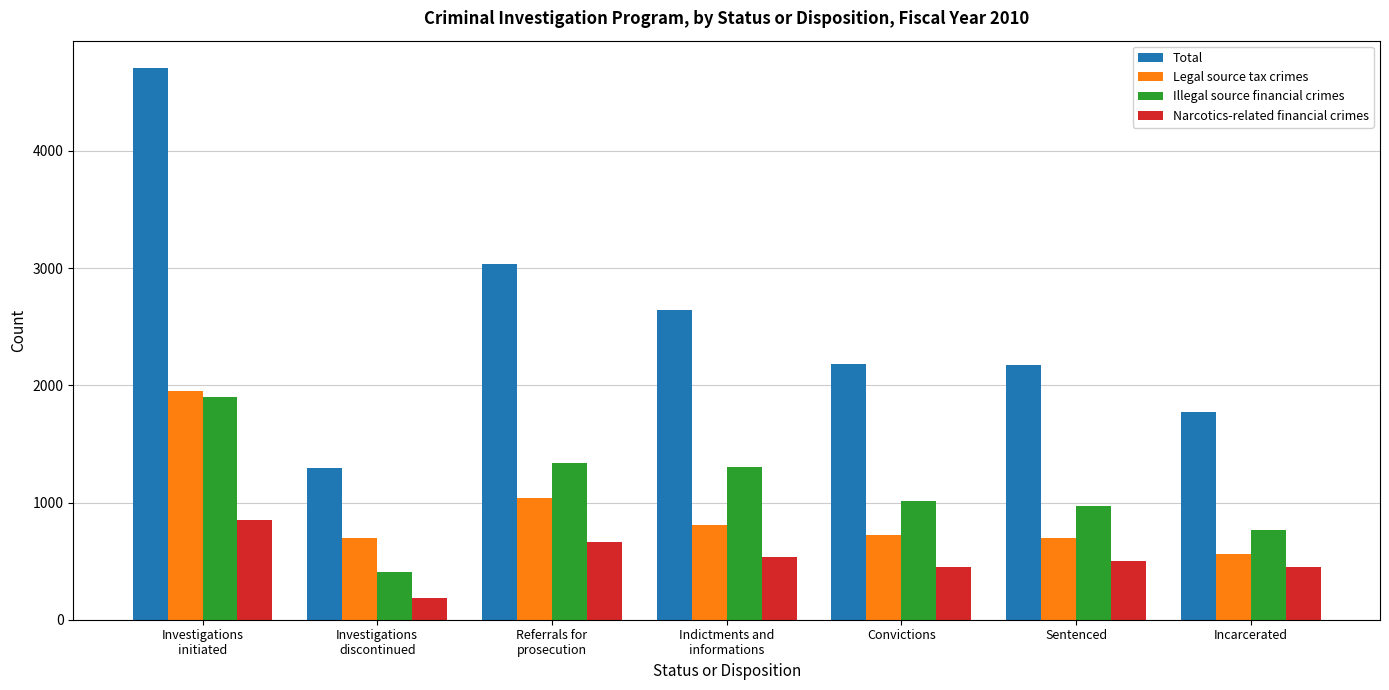

The Total series shows 2172 at Sentenced. True or false?

True